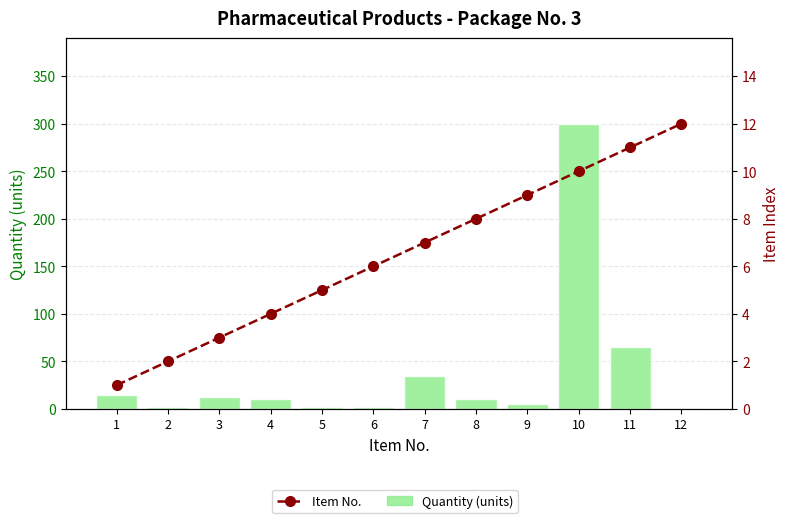

Reading left to right, what are all the values shown in this chart?

Quantity (units): 1=15	2=2	3=13	4=10	5=2	6=2	7=35	8=10	9=5	10=300	11=65	12=1
Item No.: 1=1	2=2	3=3	4=4	5=5	6=6	7=7	8=8	9=9	10=10	11=11	12=12